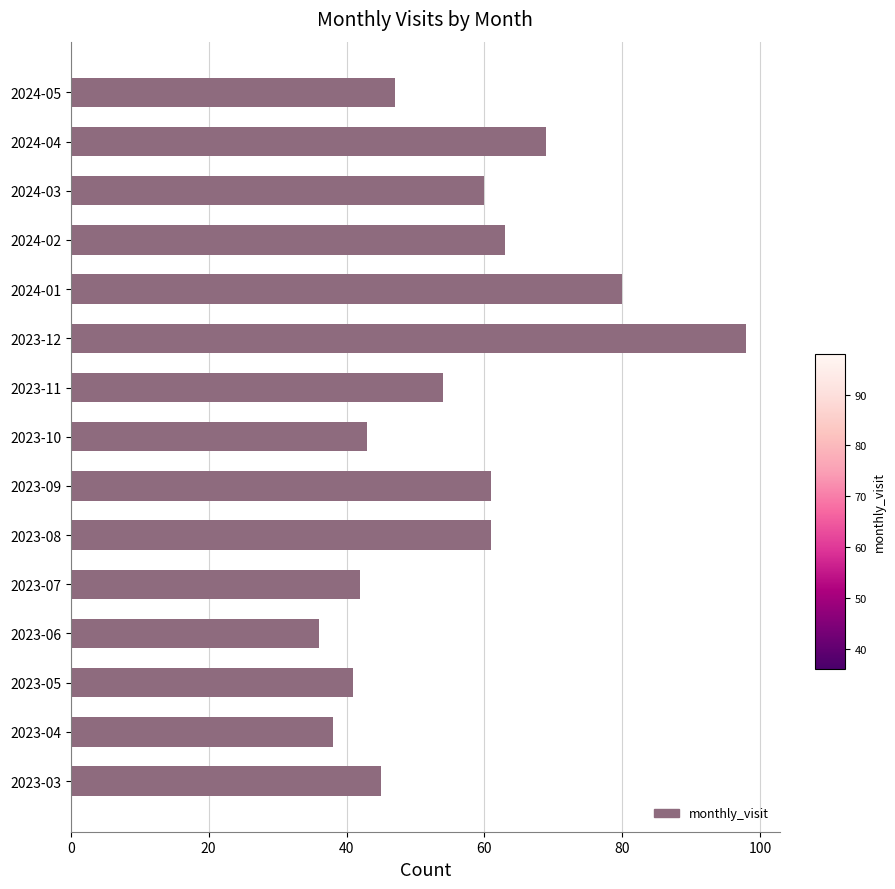

What is the greatest value displayed?

98